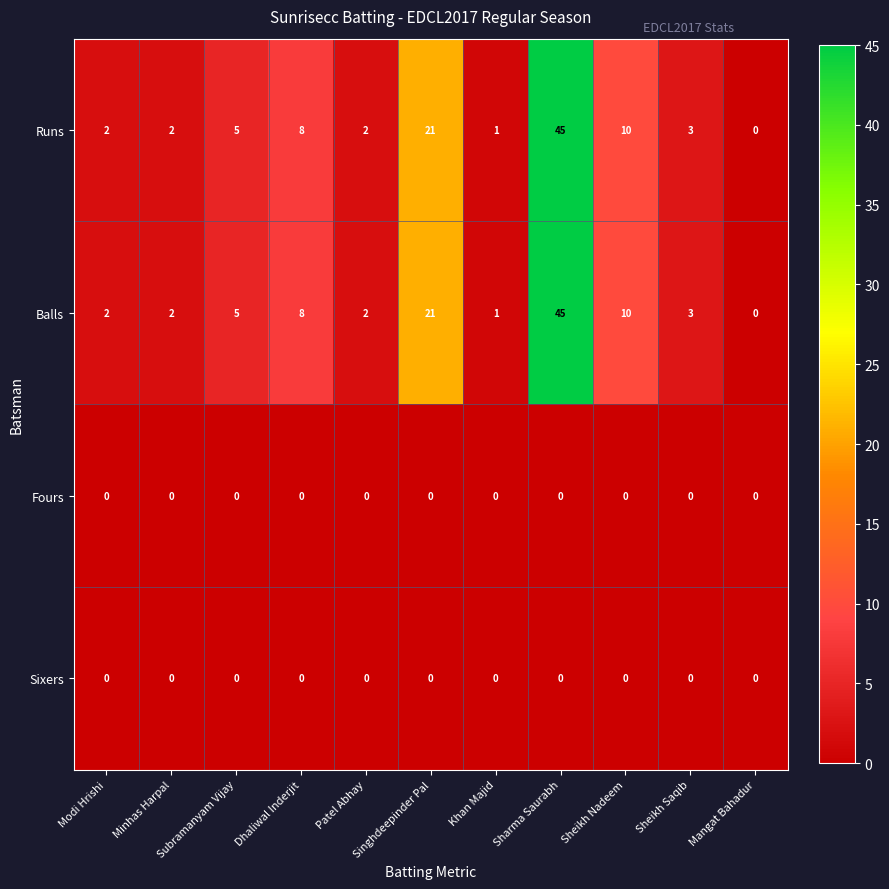

At which category does the chart reach its peak across all series?

Sharma Saurabh